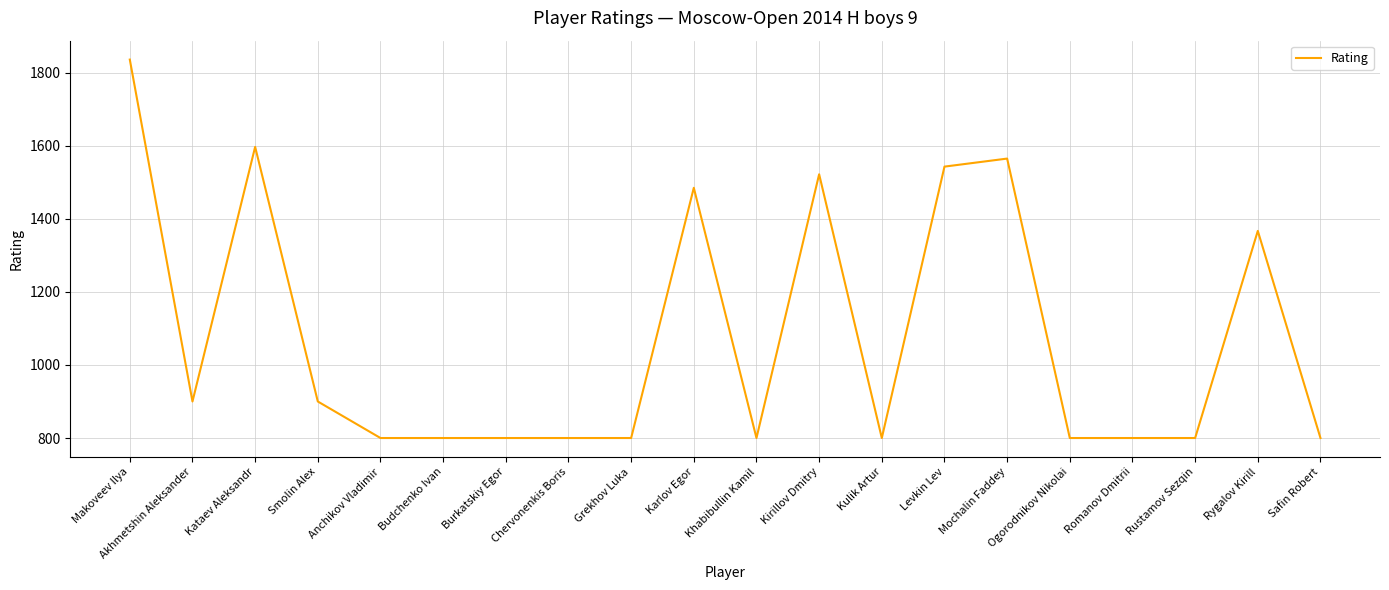

Is this an area chart (filled region under the line)?

No